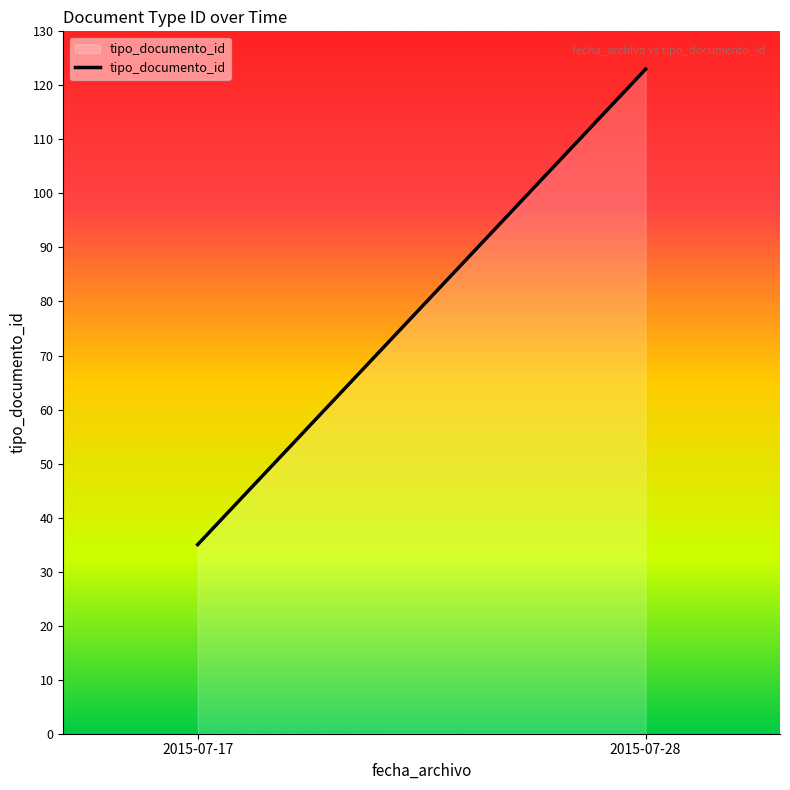

Rank the categories by value from lowest to highest.

2015-07-17, 2015-07-28